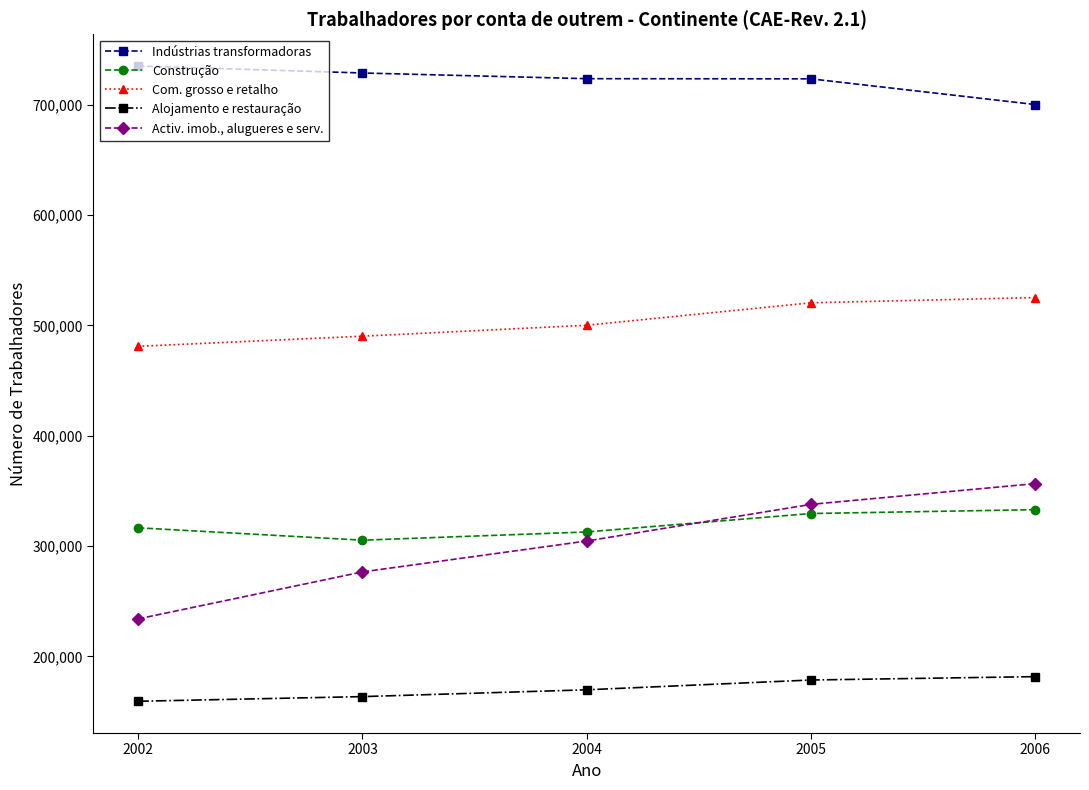

What is the difference between the Construção values at 2005 and 2006?

3503